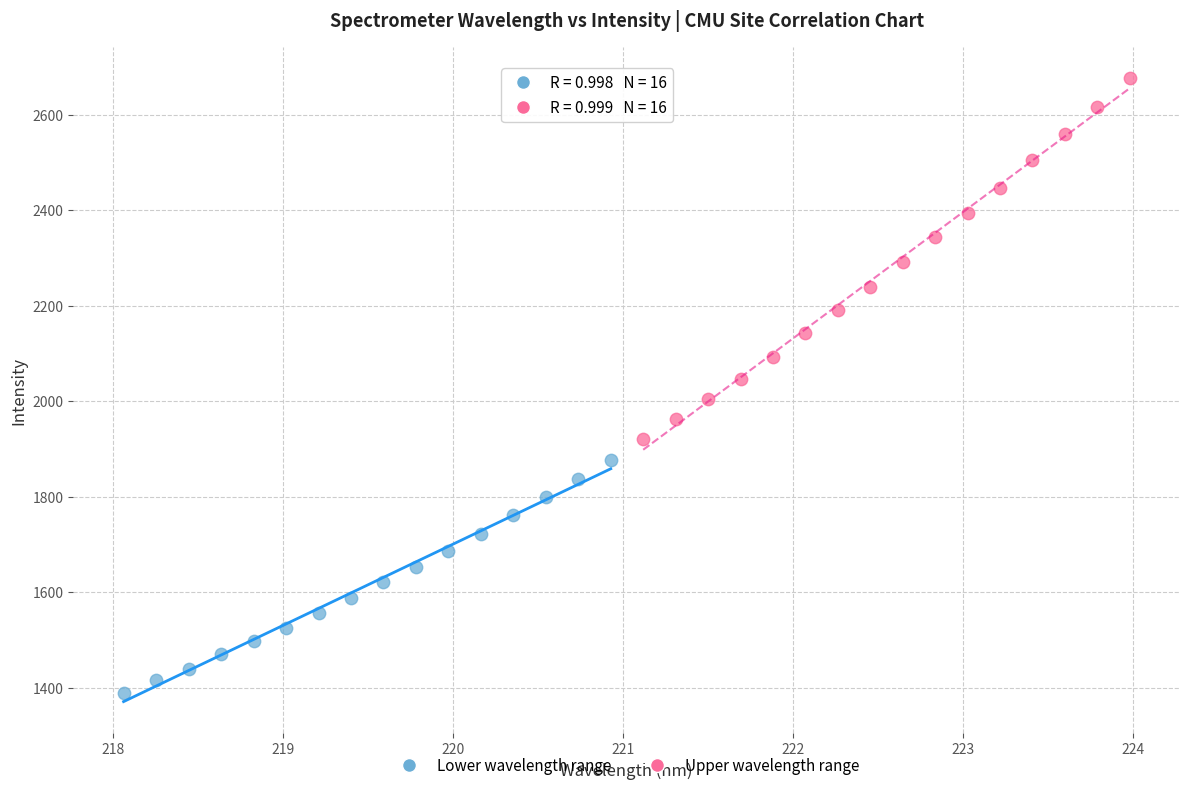

Which series reaches the minimum Y coordinate?

Lower wavelength range